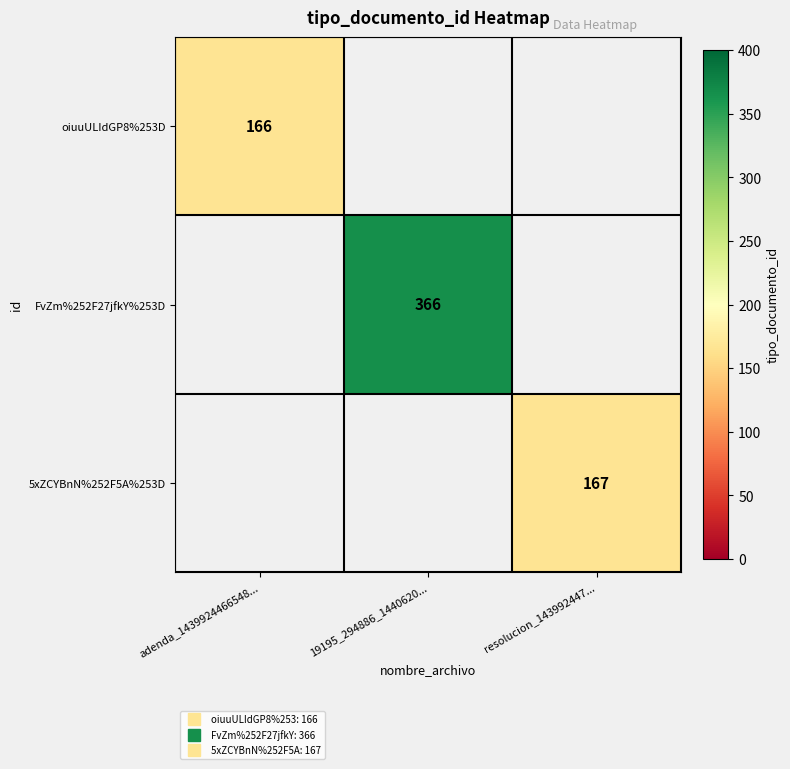

The value of 5xZCYBnN%252F5A%253D at resolucion_143992447... is 167.0. True or false?

True